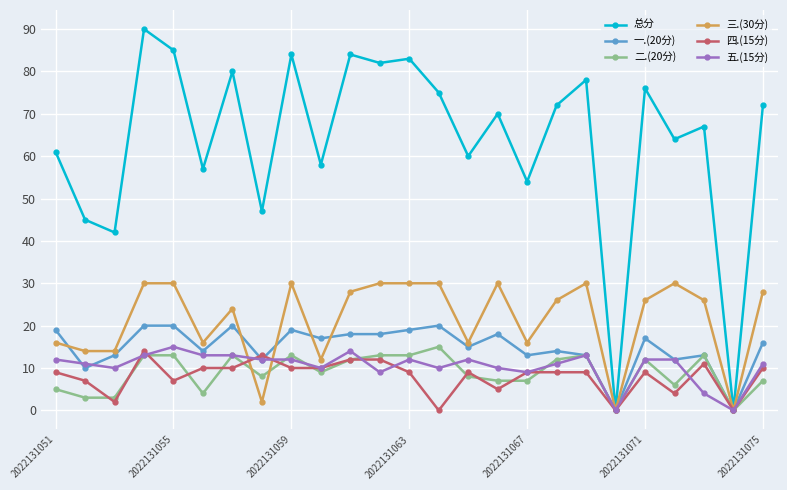

Which series has the largest total across all categories?

总分